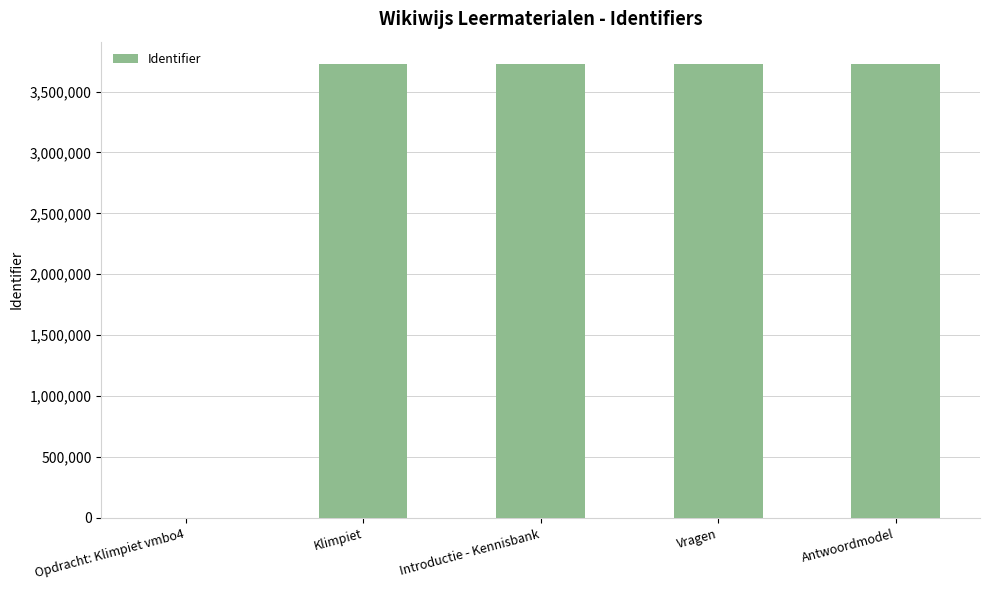

Approximately how many times larger is the value at Vragen compared to Antwoordmodel?

1.0